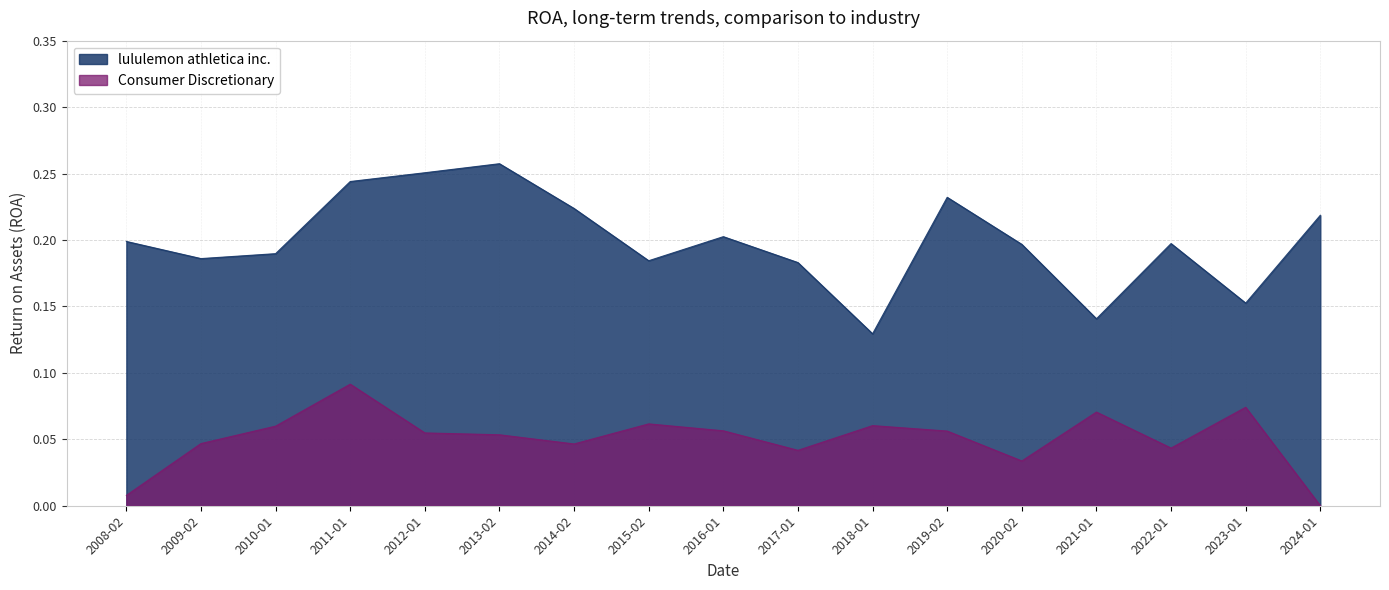

In Consumer Discretionary, how many points are higher than both neighbors (excluding endpoints)?

5